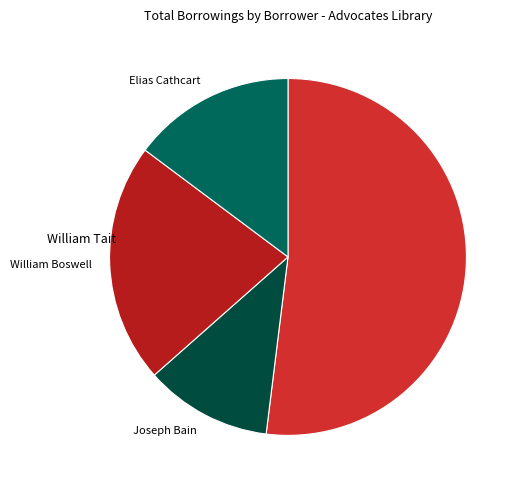

The Joseph Bain slice represents 12% of the pie. True or false?

True